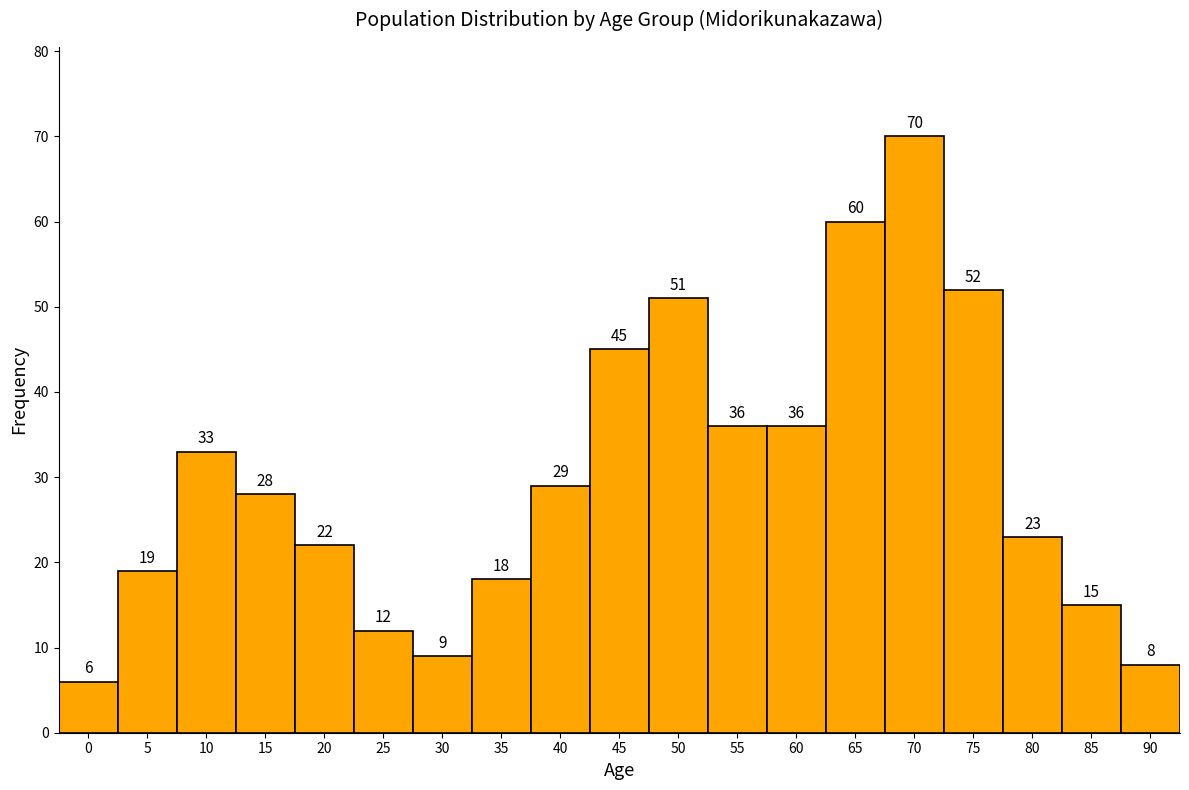

Reading left to right, transcribe all the data shown in this chart.

6	19	33	28	22	12	9	18	29	45	51	36	36	60	70	52	23	15	8